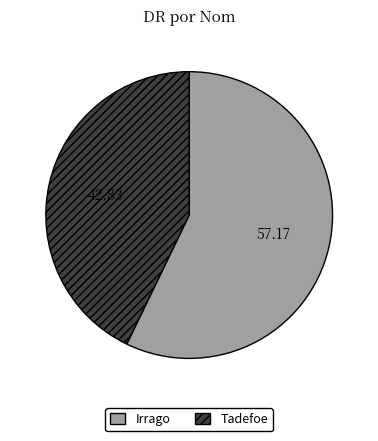

Does Tadefoe account for over 50% of the chart?

No